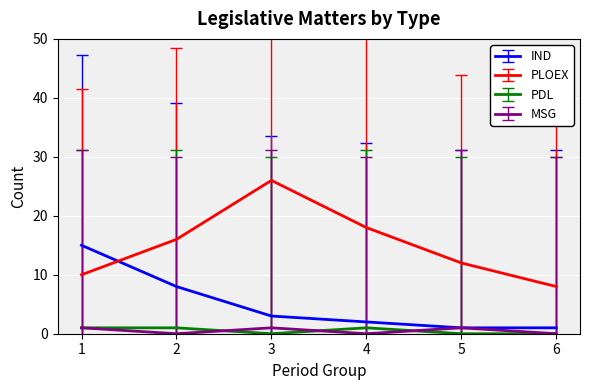

Does the chart display data point markers on the line(s)?

No